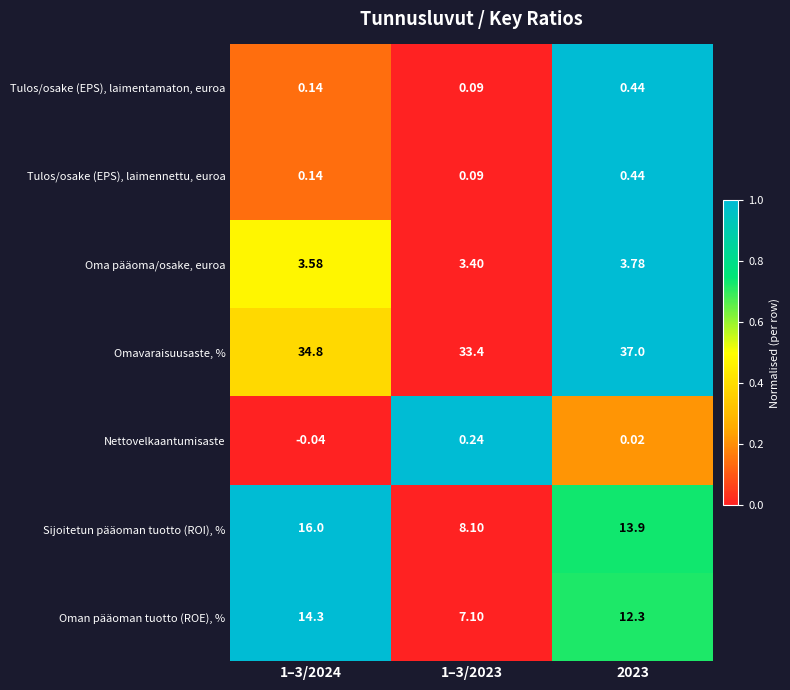

What is the difference between the highest and lowest values at 2023?

37.0